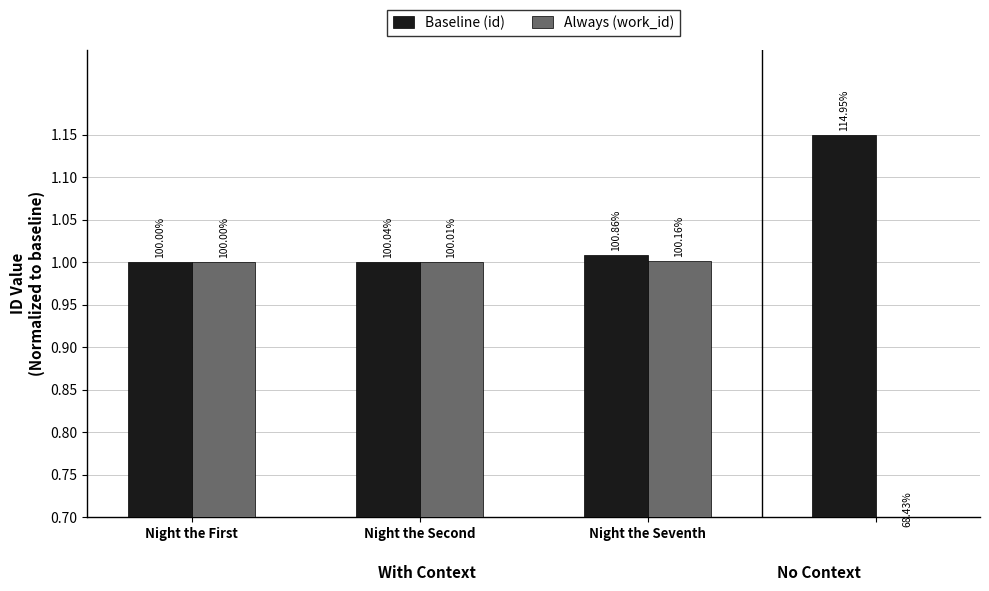

What is the average value of the Always (work_id) series?

0.9